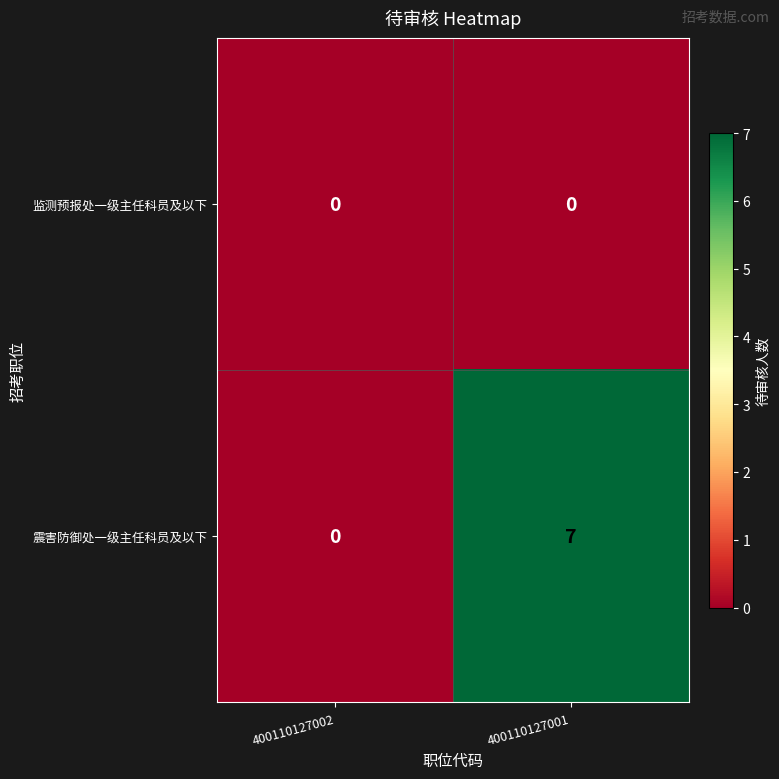

Reading left to right, extract all data points from this chart.

监测预报处一级主任科员及以下: 400110127002=0	400110127001=0
震害防御处一级主任科员及以下: 400110127002=0	400110127001=7